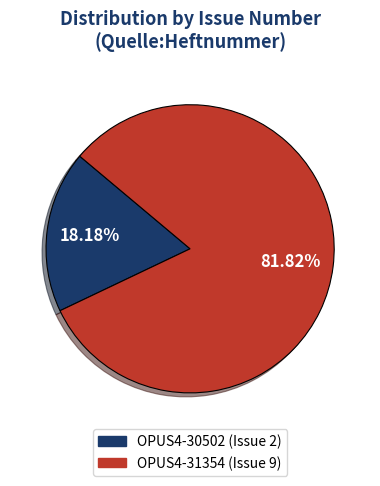

How many slices are in this pie chart?

2